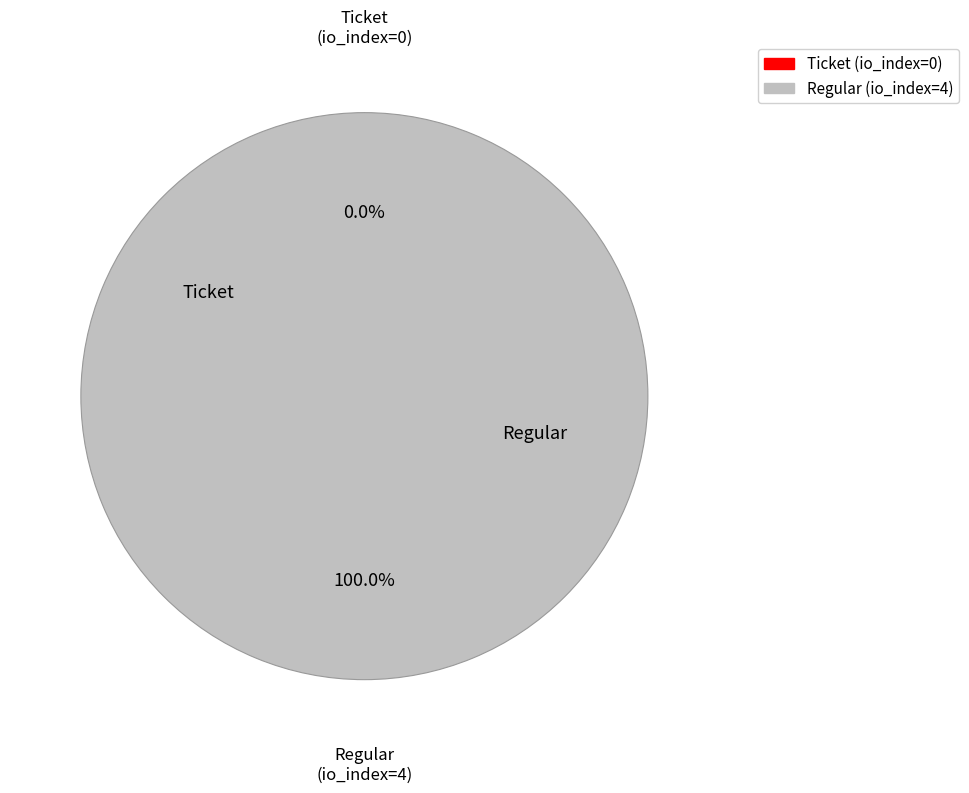

Rank the categories by value from highest to lowest.

Regular (io_index=4), Ticket (io_index=0)